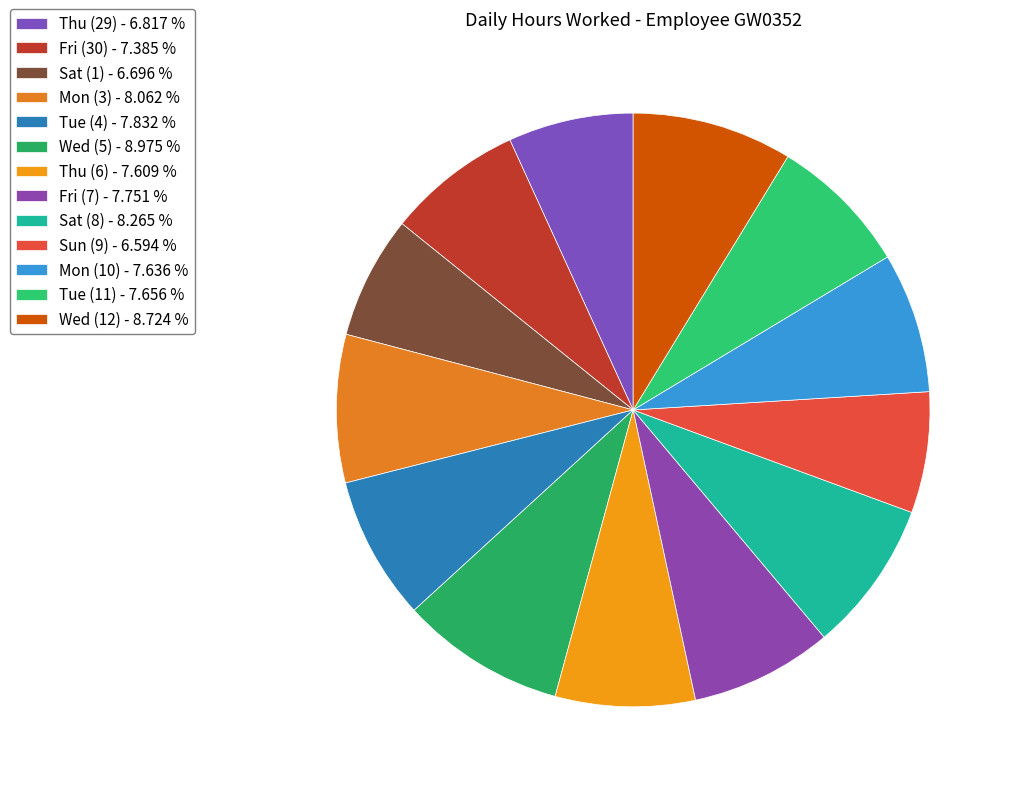

What is the ratio of the value at Tue (11) to the value at Wed (12)?

0.9